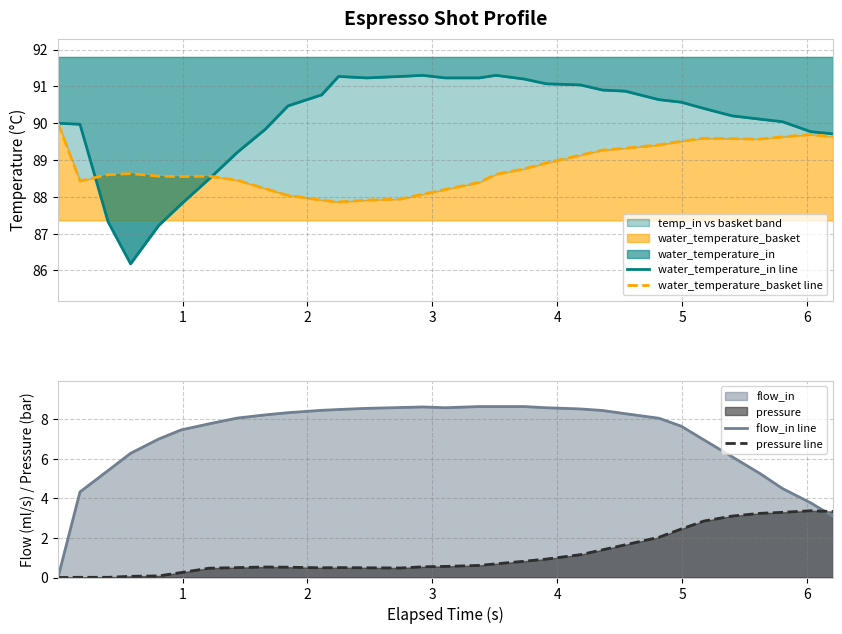

What is the highest value of the pressure line series?

3.4